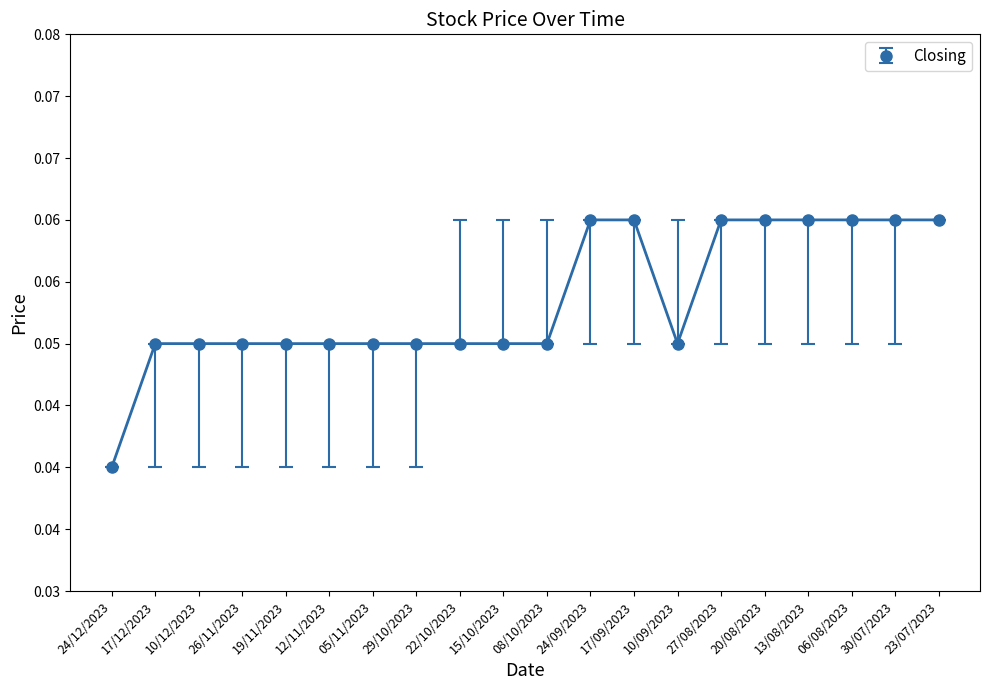

Is this an area chart (filled region under the line)?

No